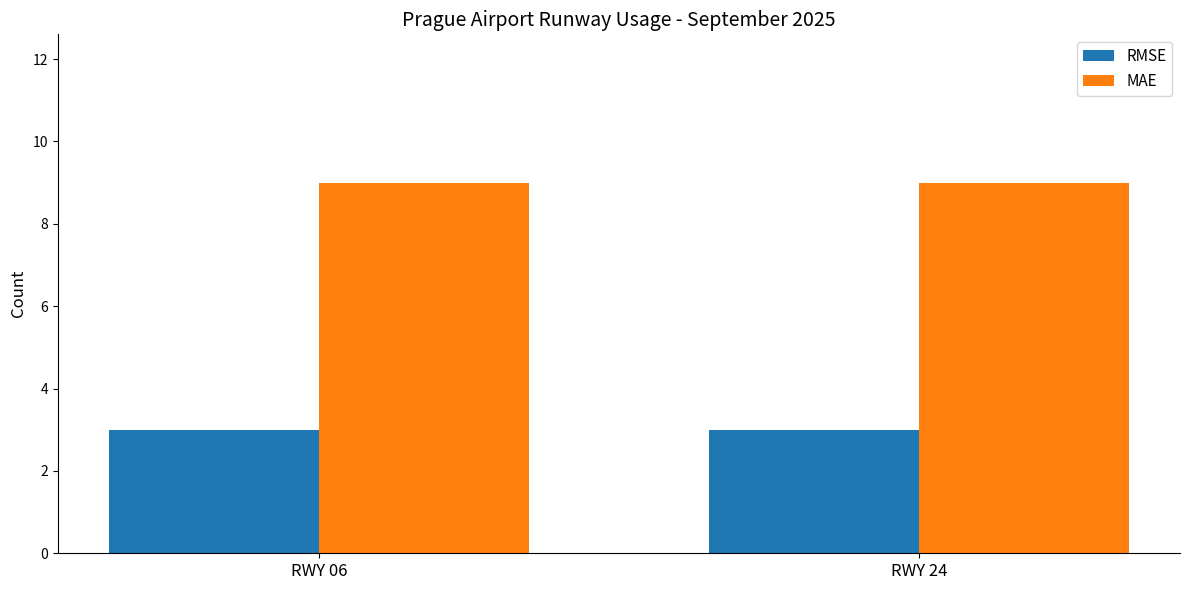

What is the value of the RMSE bar at the 2nd from the left?

3